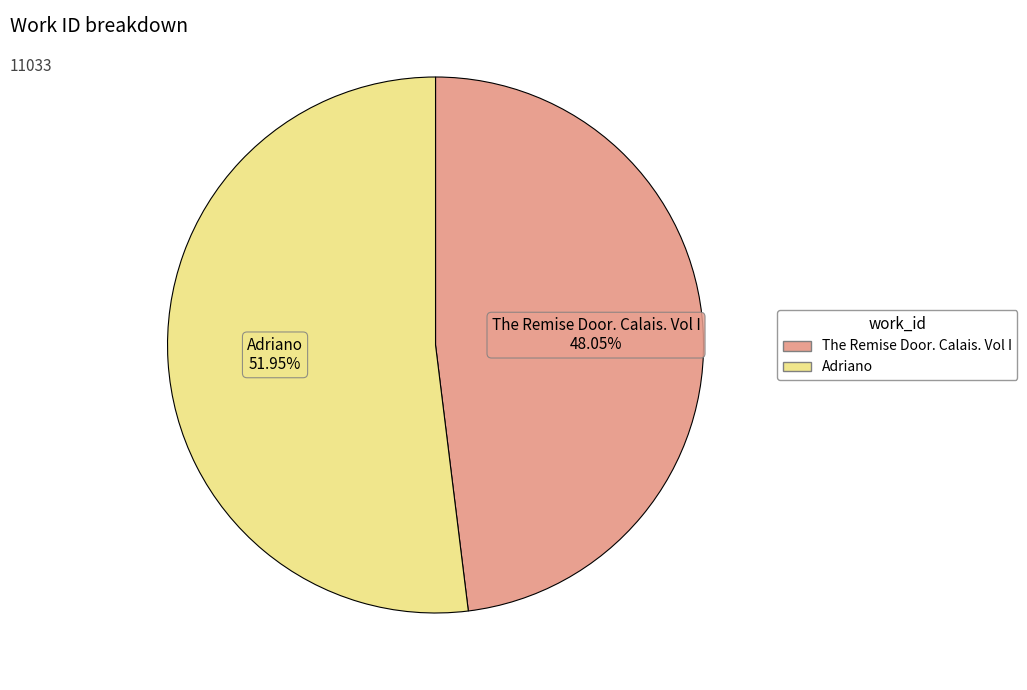

To the nearest percent, what is the difference between the The Remise Door. Calais. Vol I and Adriano slice percentages?

4%